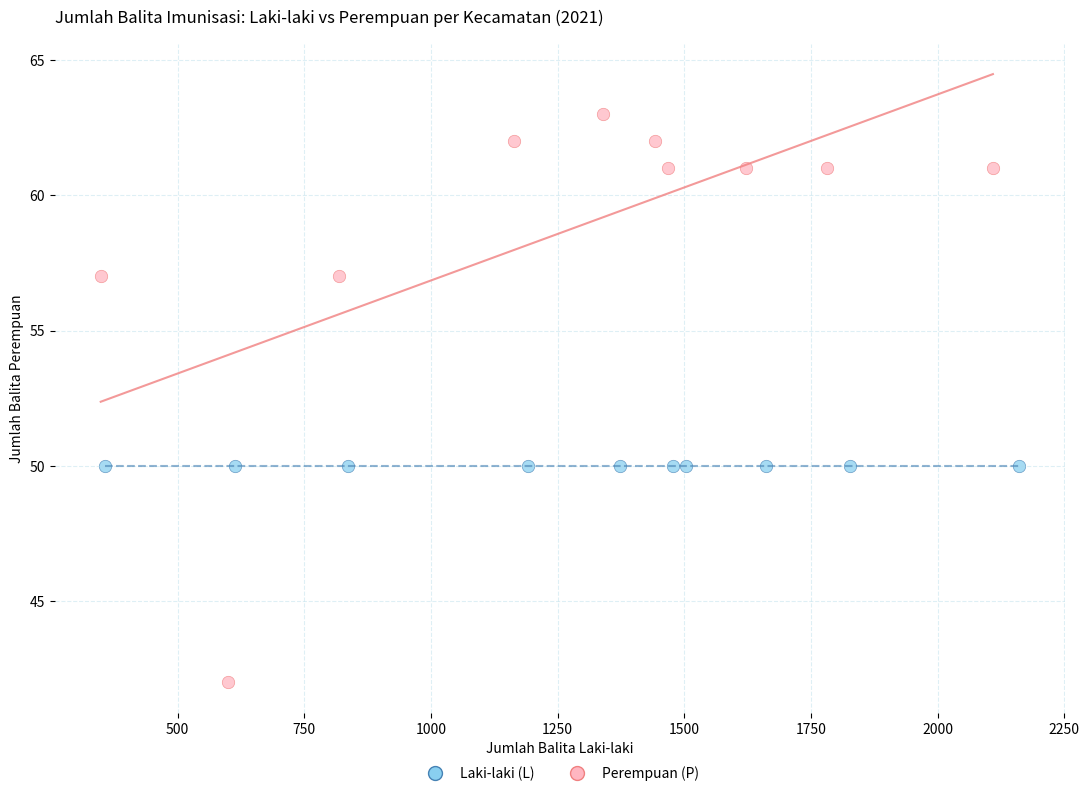

Which series contains the lowest Y value?

Perempuan (P)